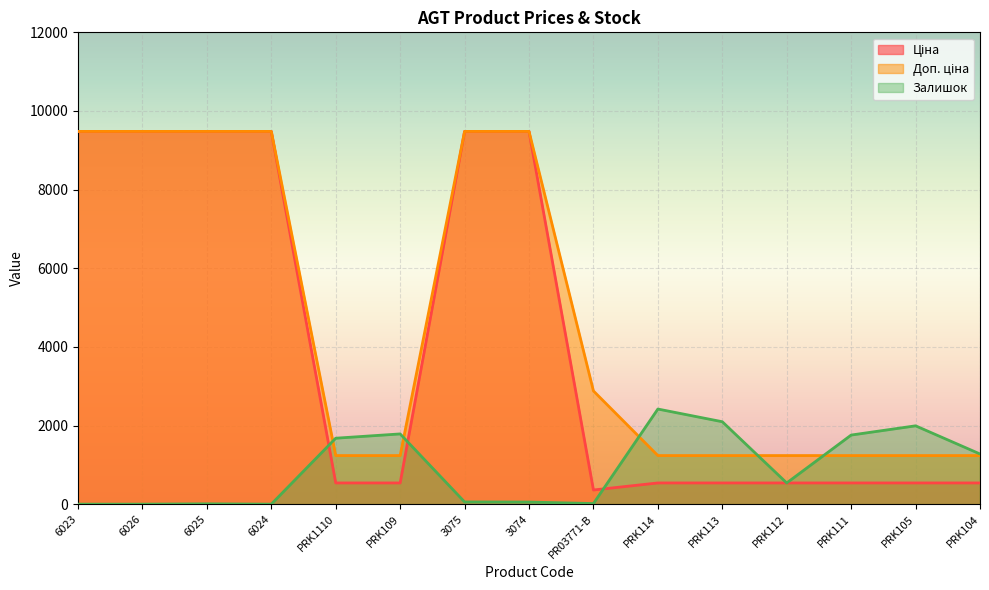

True or false: Ціна has more than 1 points higher than both neighbors.

False